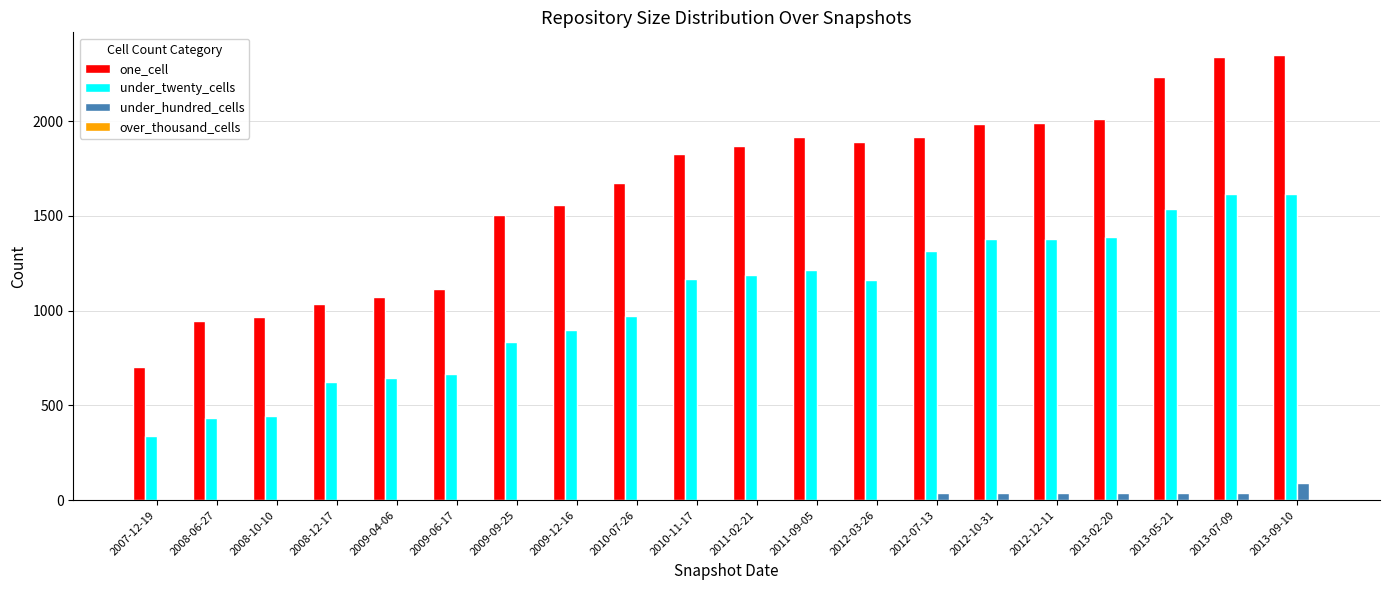

The value of under_twenty_cells at 2009-09-25 is 835. True or false?

True